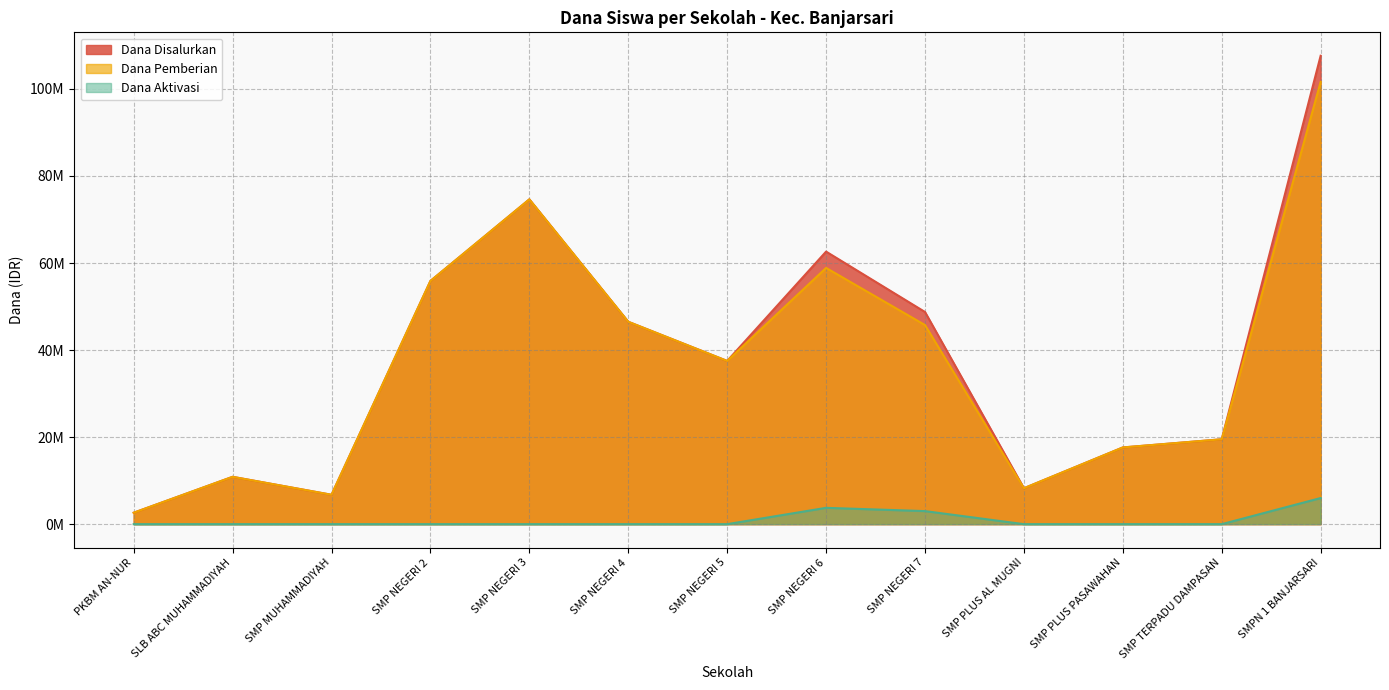

What is the difference between the second highest and minimum values in the Dana Pemberian series?

72000000